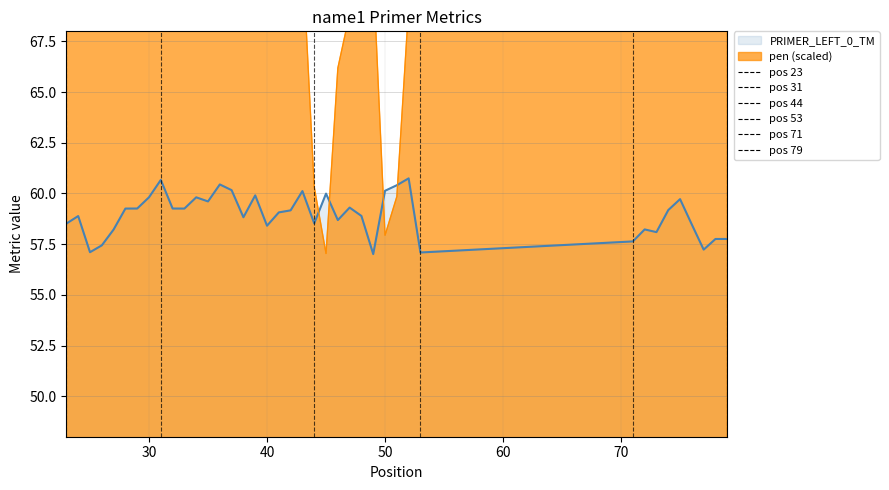

What is the difference between the highest and lowest values at 47?

9.6